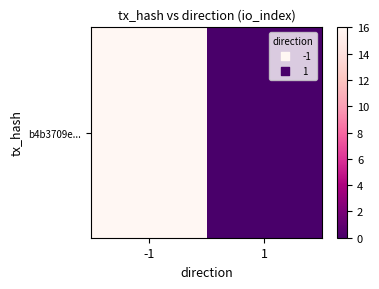

What is the greatest value displayed?

16